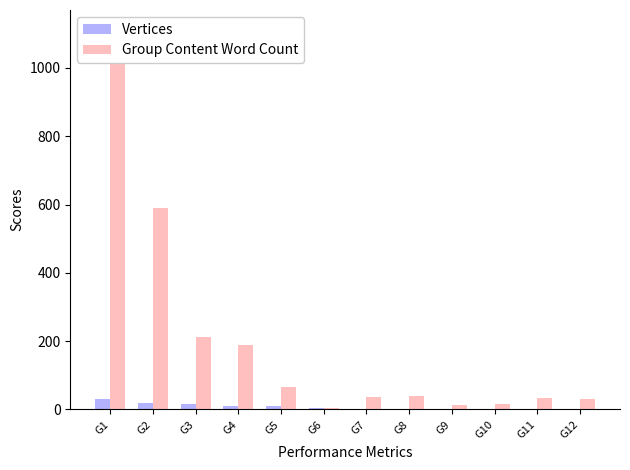

At how many categories does at least one series exceed 254?

2